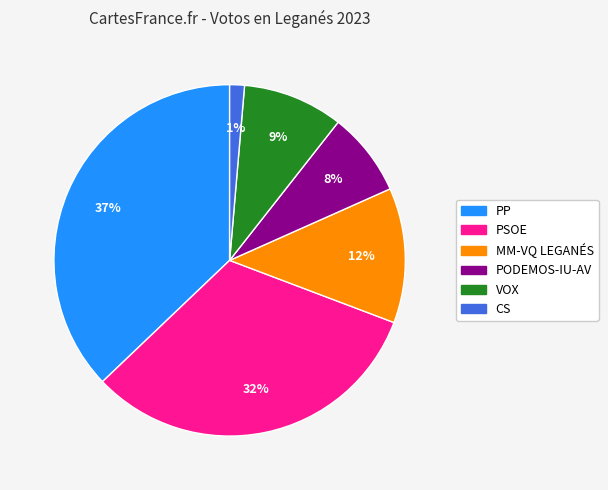

To the nearest percent, what is the average slice percentage?

17%